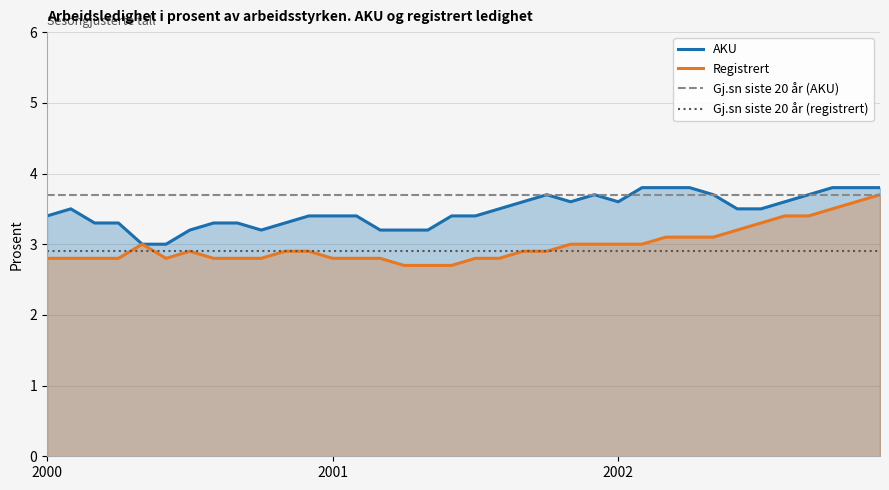

Which series has the largest range (max minus min)?

Registrert